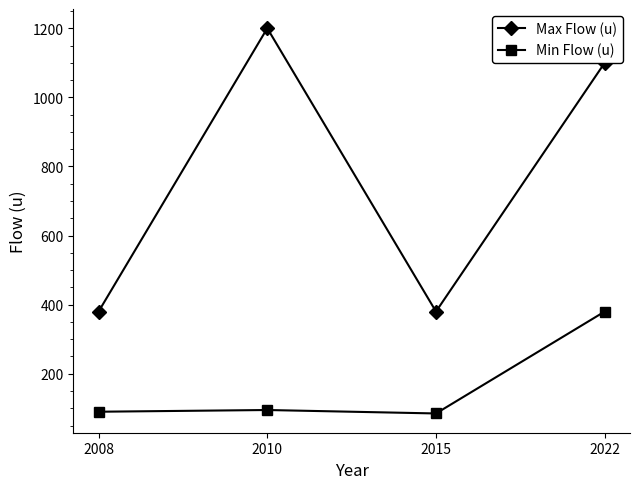

Which series has the widest spread of values?

Max Flow (u)